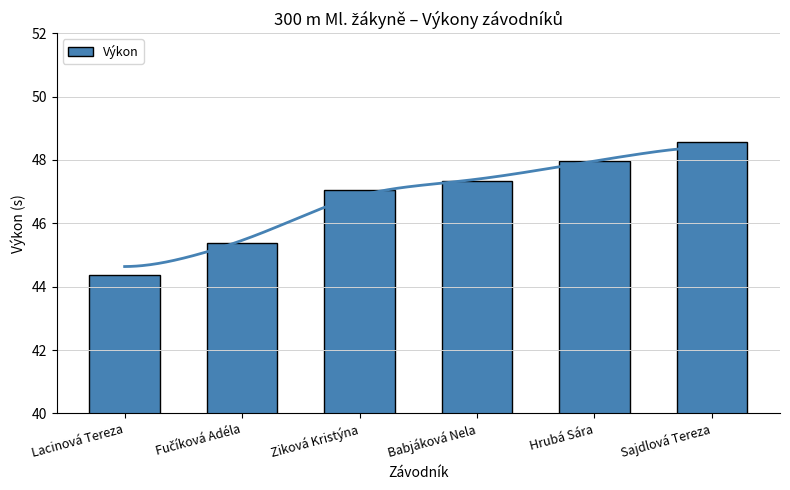

What is the difference between the maximum and minimum values?

4.2